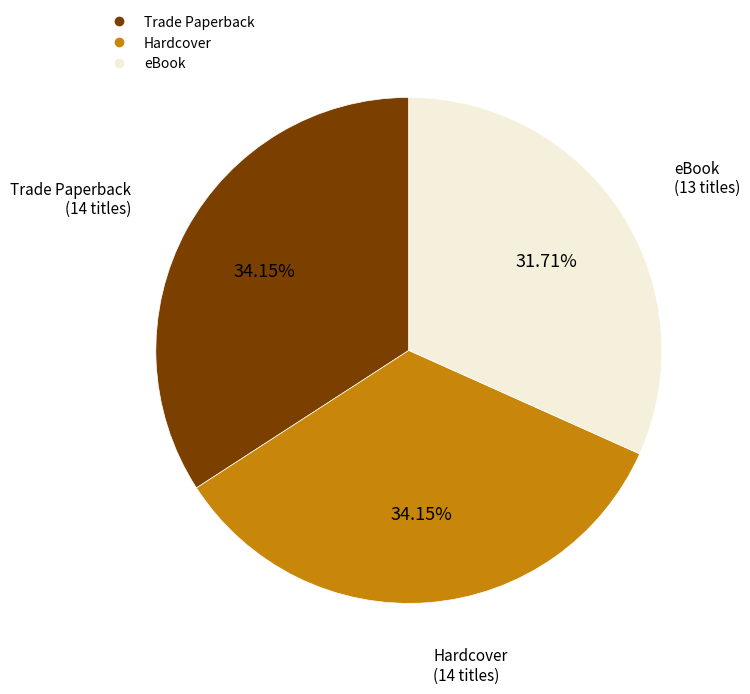

Which has a higher value, eBook or Trade Paperback?

Trade Paperback